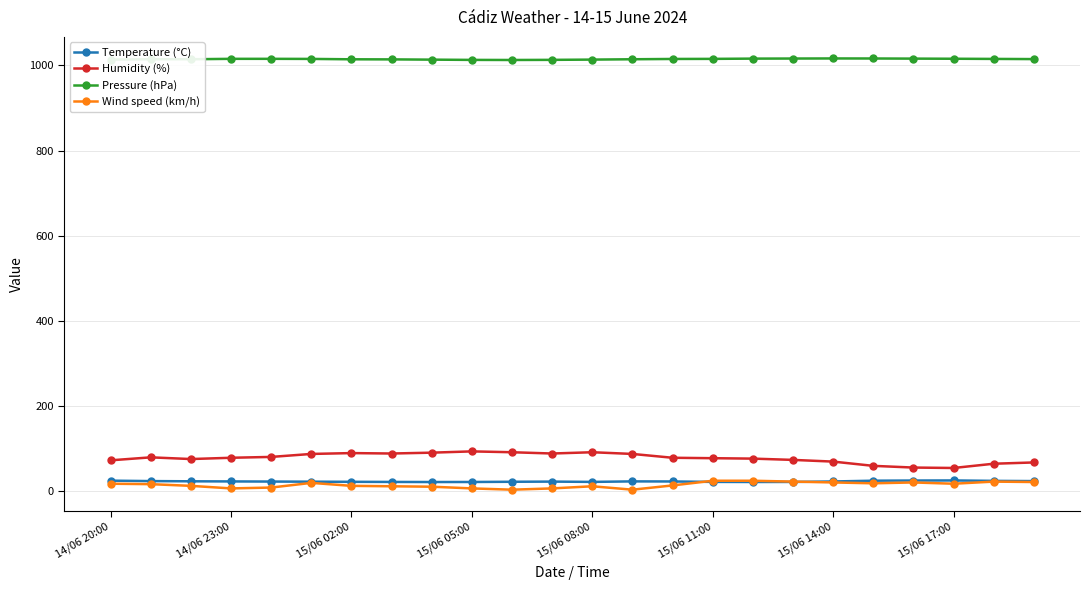

What is the lowest value of the Pressure (hPa) series?

1012.8